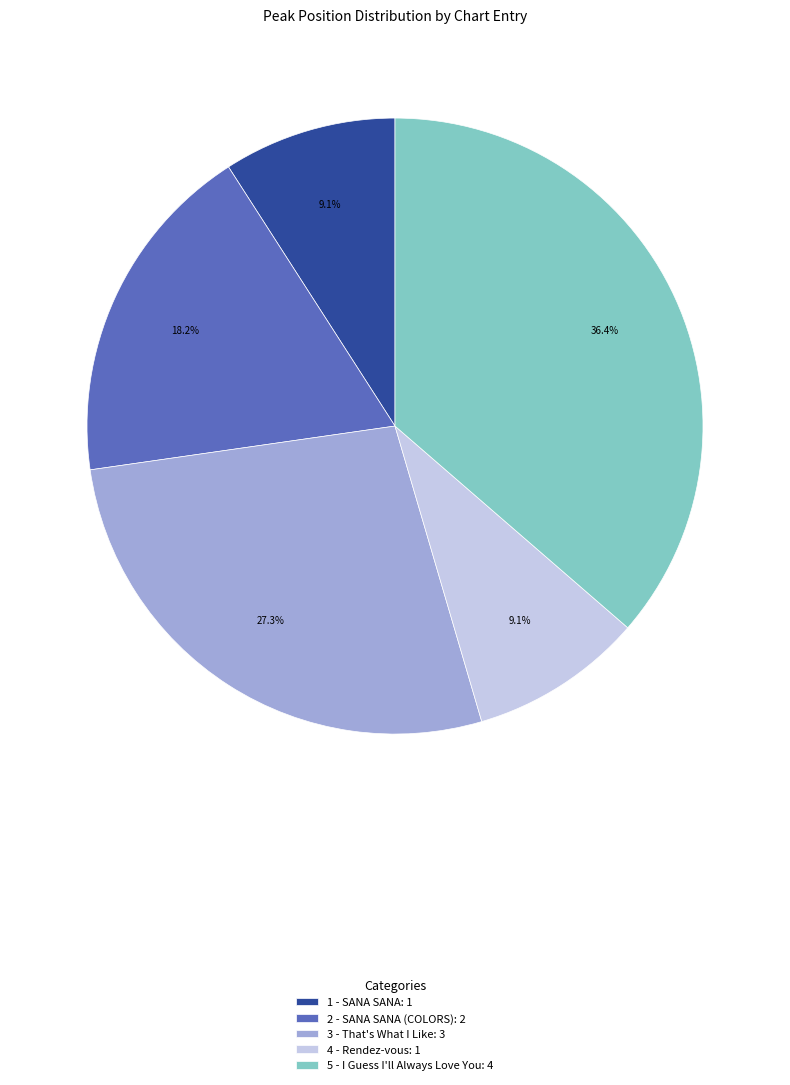

To the nearest percent, what is the difference between the largest and smallest slice percentages?

27%